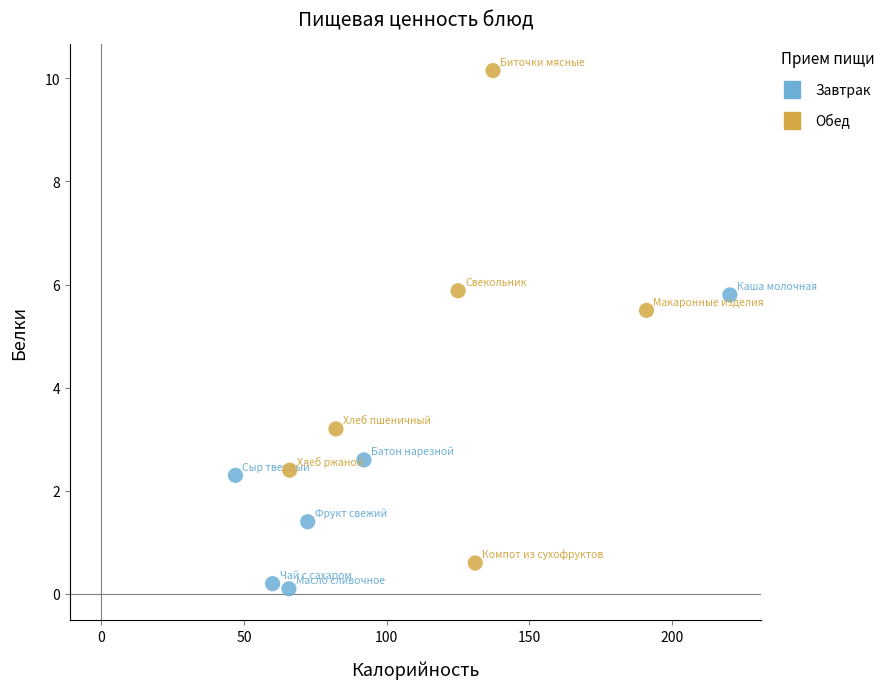

Which series reaches the maximum Y coordinate?

Обед